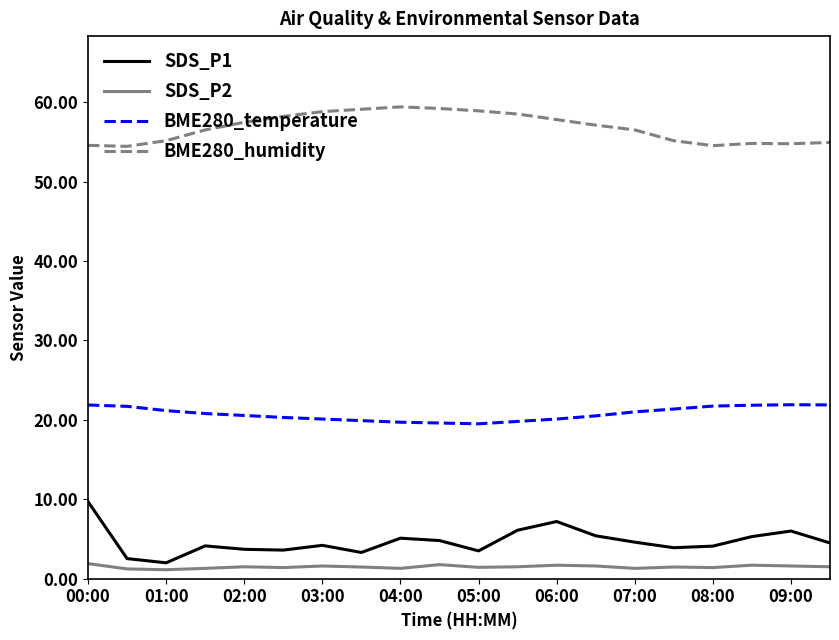

What is the maximum value for BME280_temperature?

21.9